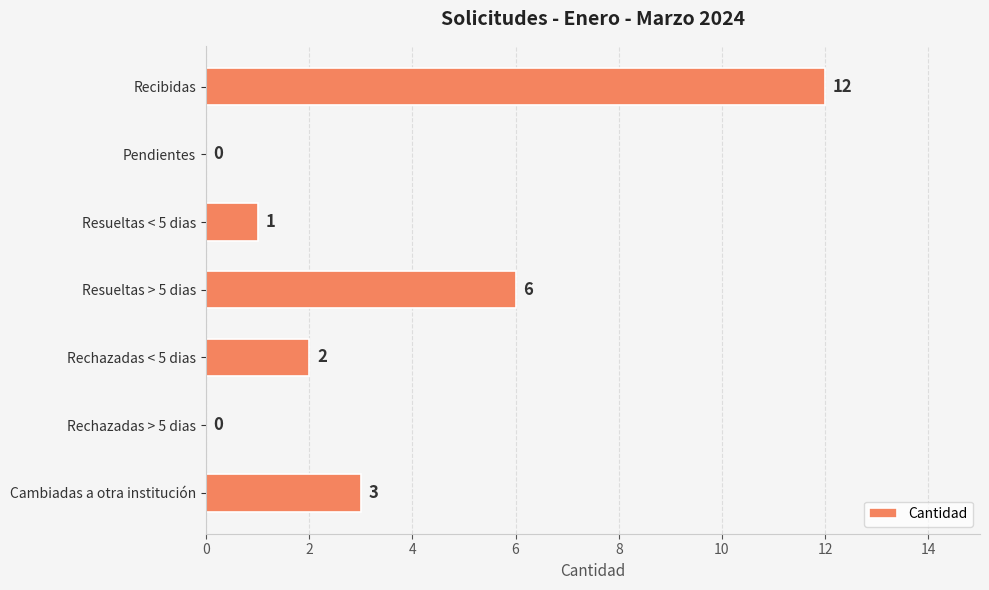

Are the bars horizontal?

Yes